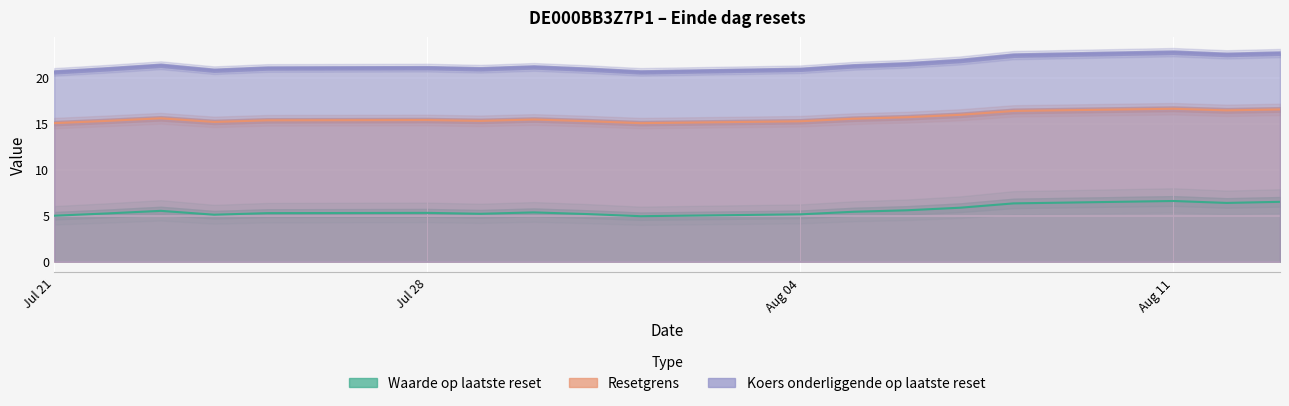

What is the sum of the Resetgrens values at 2025-07-23 and 2025-07-29?

30.9